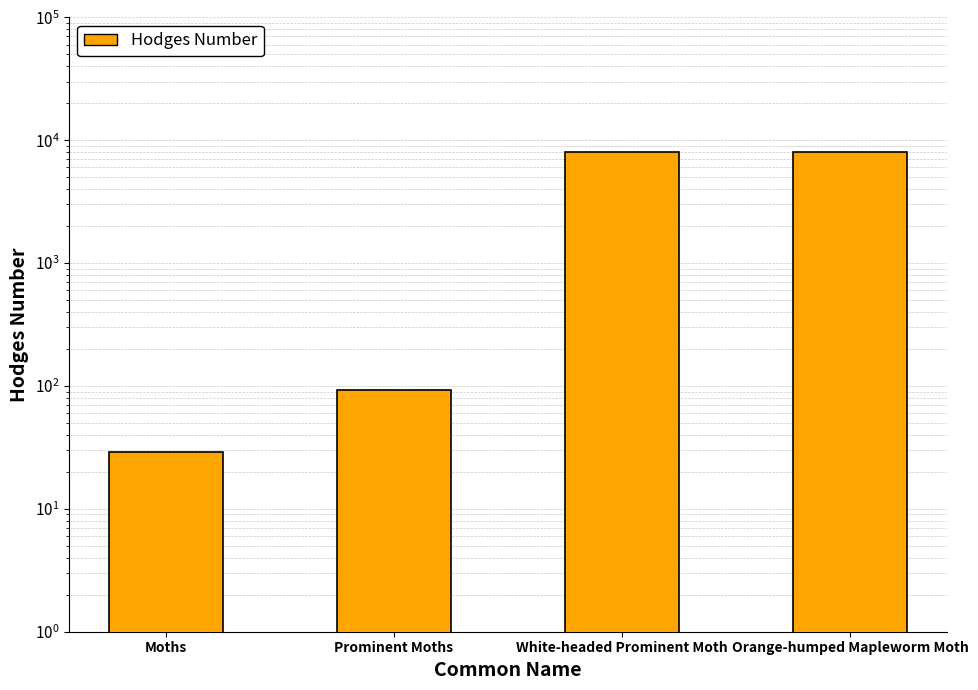

Which category has the lowest value across all series?

Moths